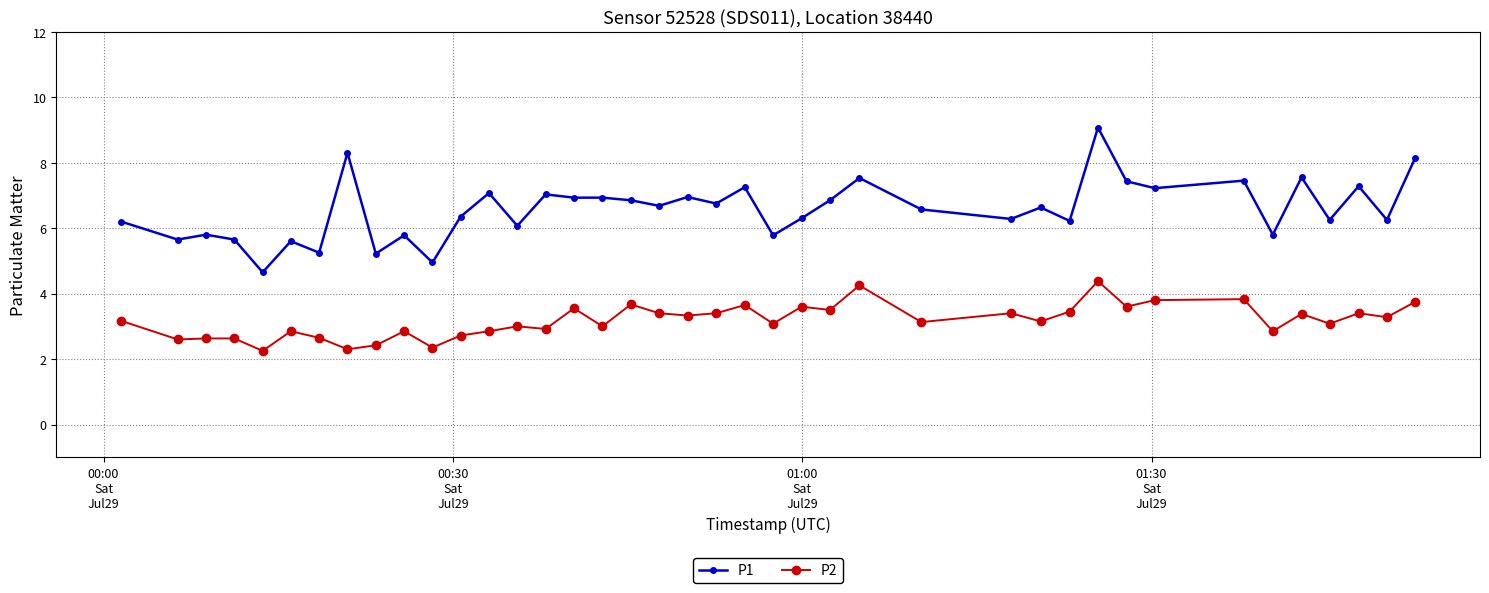

What is the value of the P1 point at the 5th from the left?

4.7